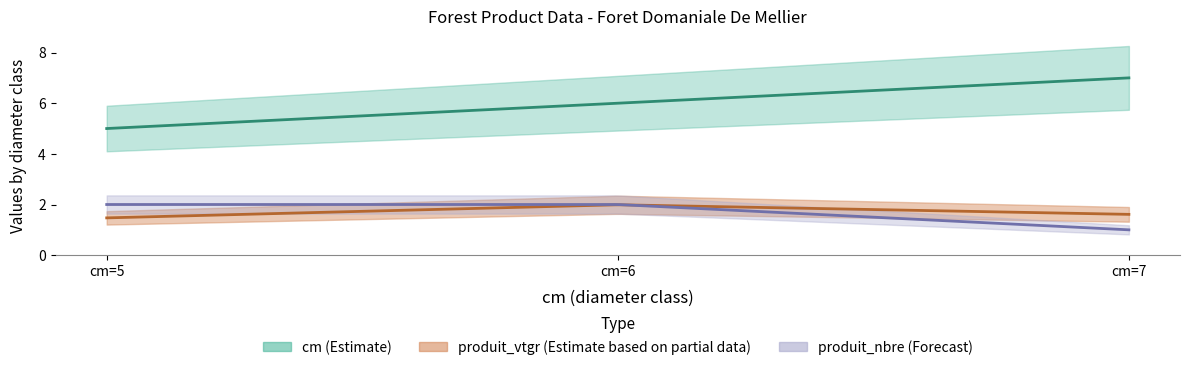

How many data points does each series have?

3